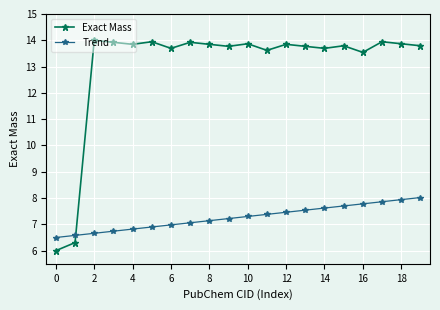

How many data points in Exact Mass are less than 13?

2